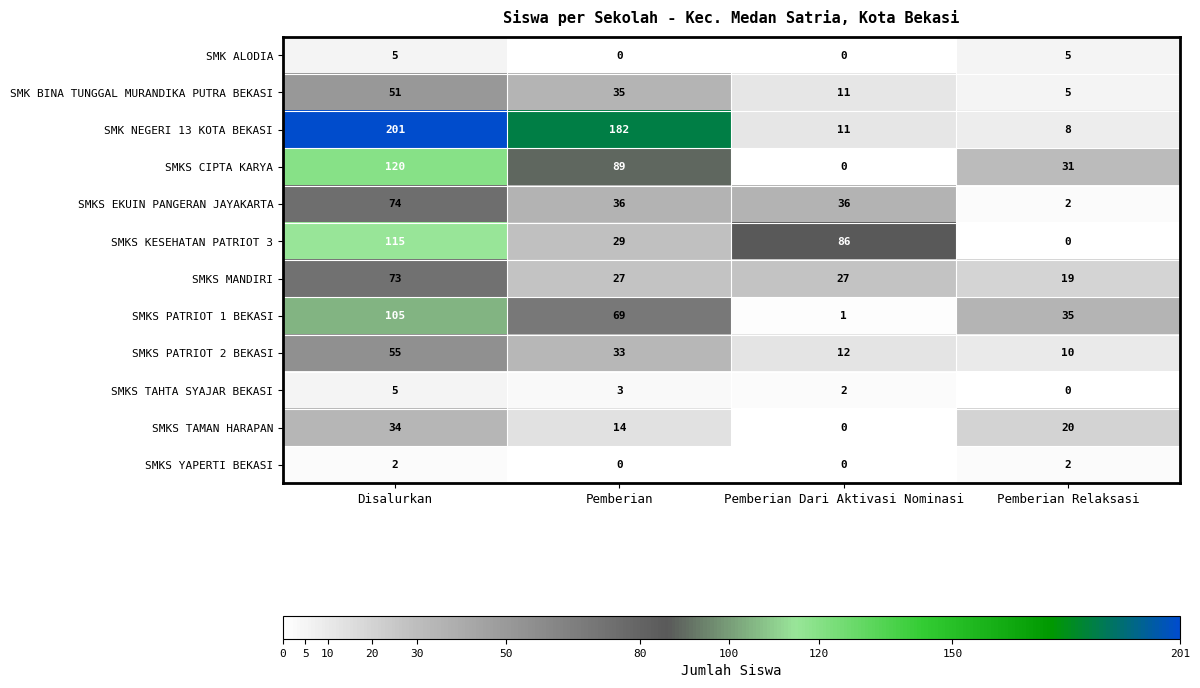

What is the difference between the highest and lowest values at Pemberian?

182